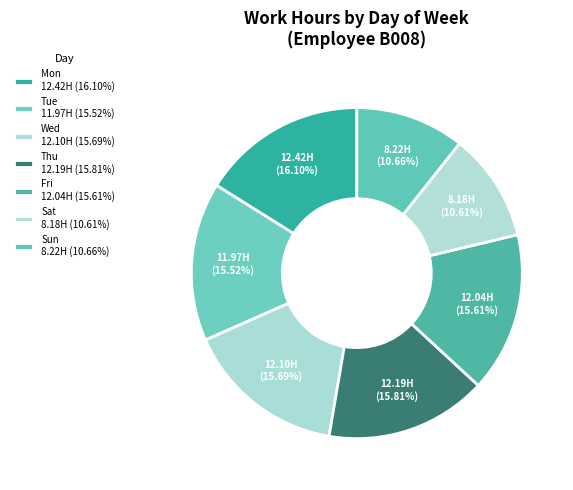

The Mon slice represents 16% of the pie. True or false?

True